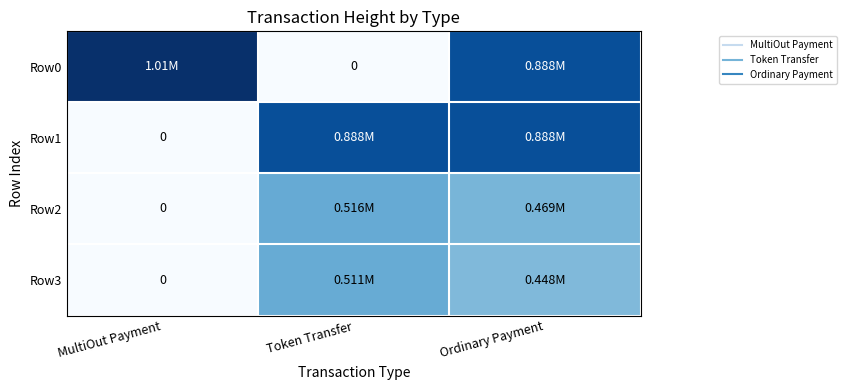

Rank the series at Ordinary Payment from highest to lowest value.

Row0, Row1, Row2, Row3